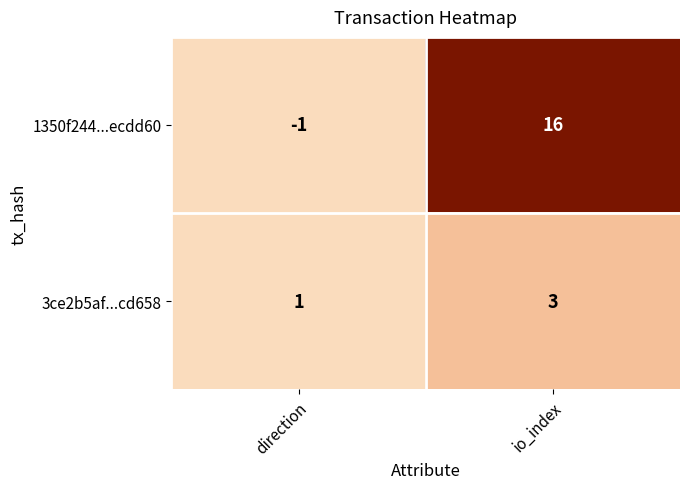

List the series in order of their overall mean, lowest first.

3ce2b5af...cd658, 1350f244...ecdd60